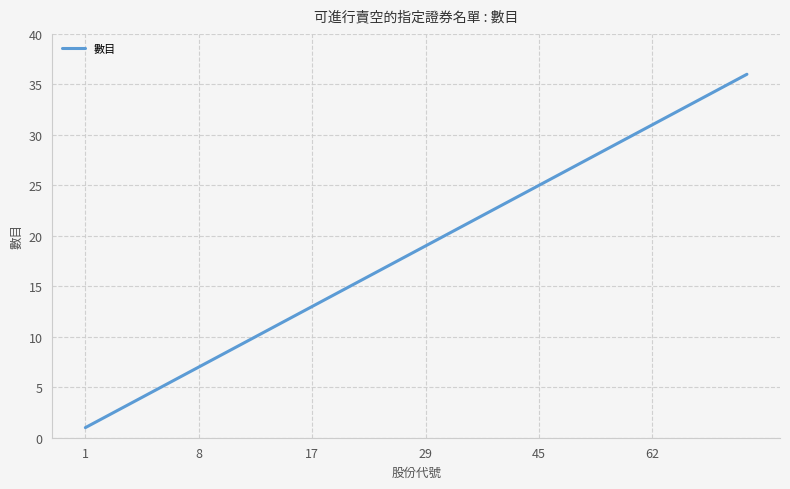

What is the maximum value shown in the chart?

36